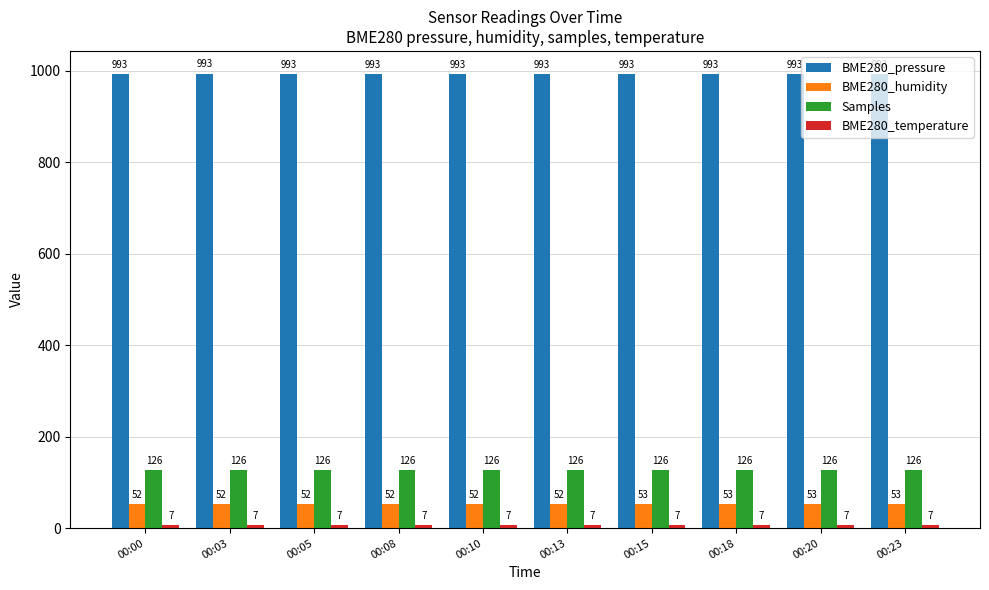

What is the lowest value of the BME280_humidity series?

52.0